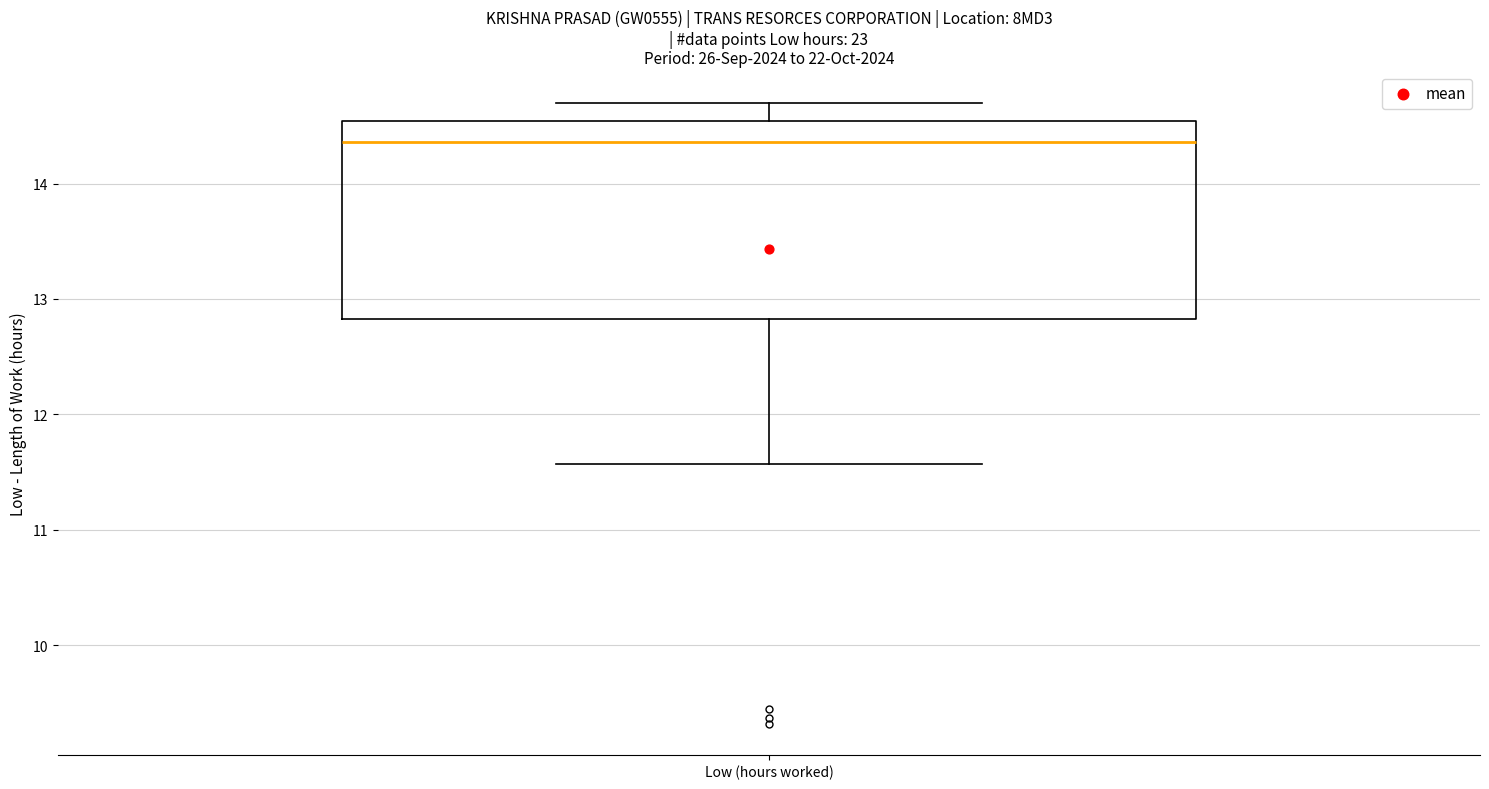

Where does the lower whisker of the box for Low (hours worked) end on the y-axis? The values are not printed on the chart, so give them approximately, as read against the axis.

11.6